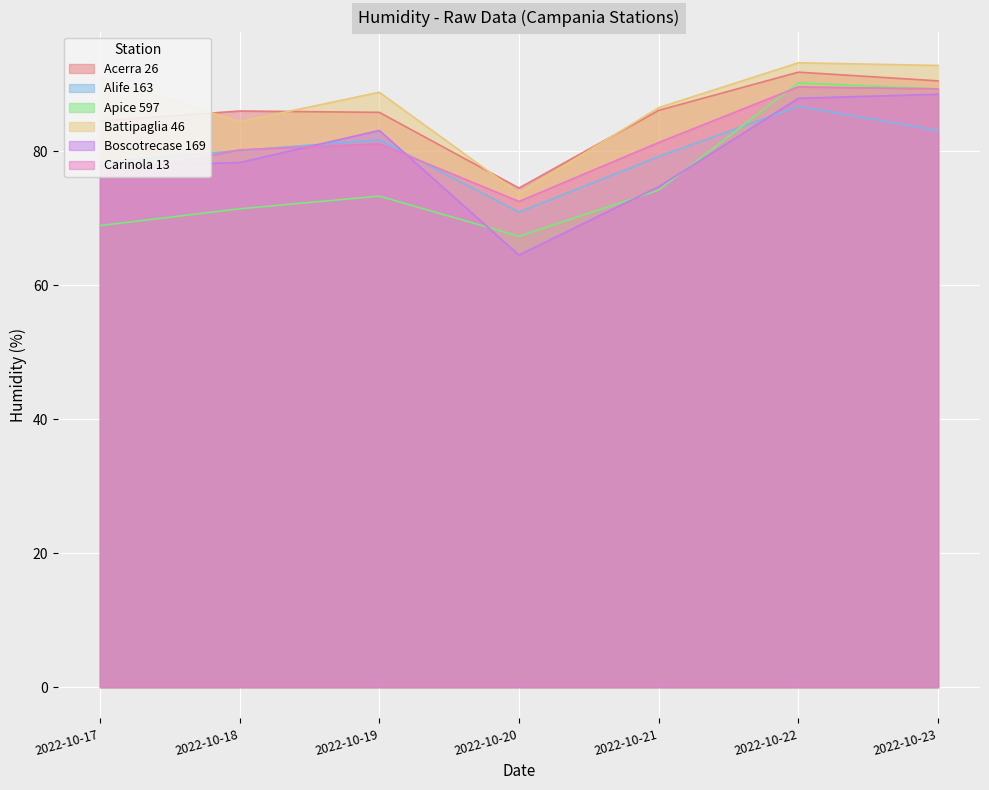

At how many categories does at least one series exceed 68?

7